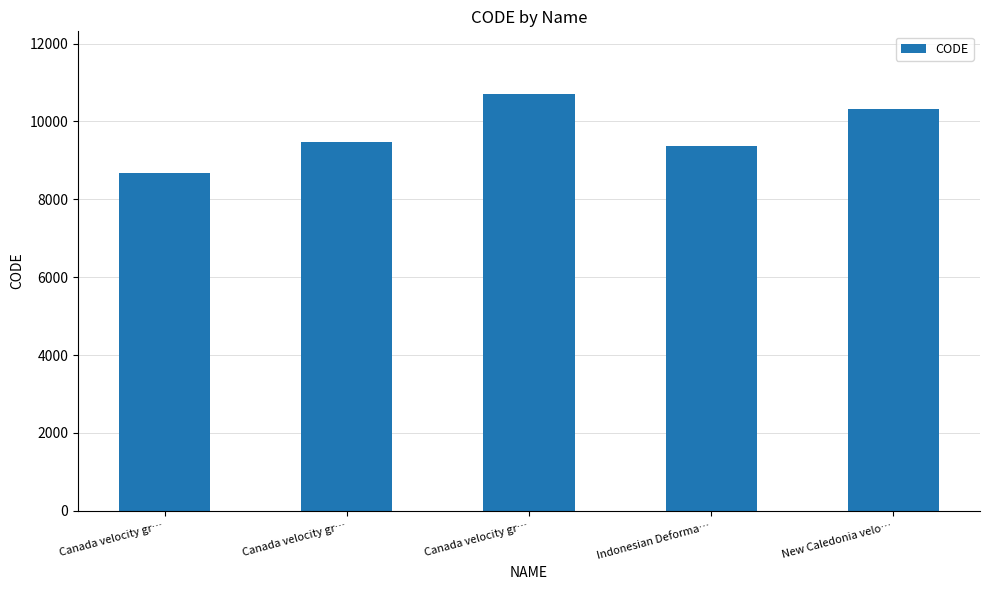

Count the number of data series in this chart.

1